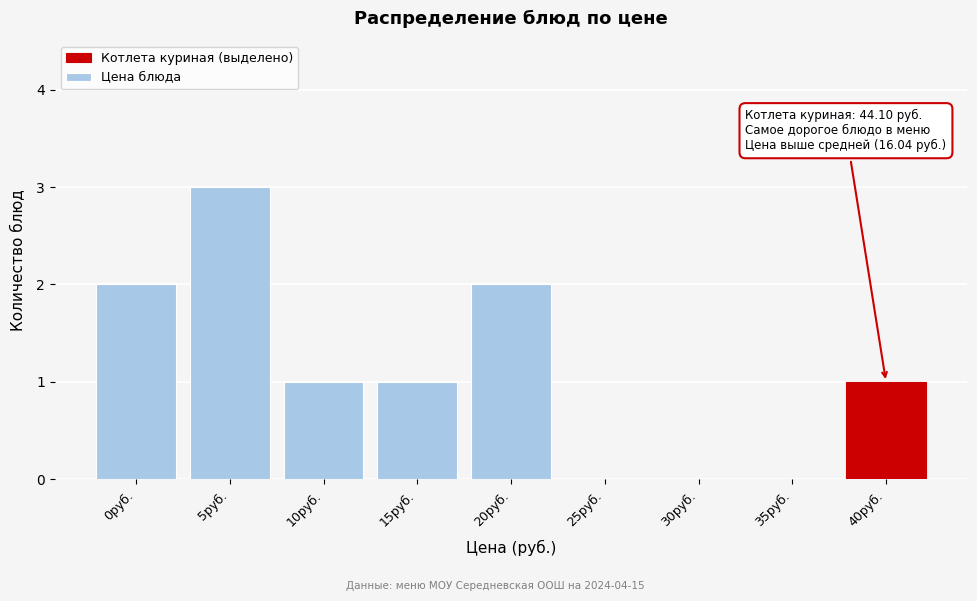

Reading right to left, list all the values displayed in this chart.

40руб.=1	35руб.=0	30руб.=0	25руб.=0	20руб.=2	15руб.=1	10руб.=1	5руб.=3	0руб.=2